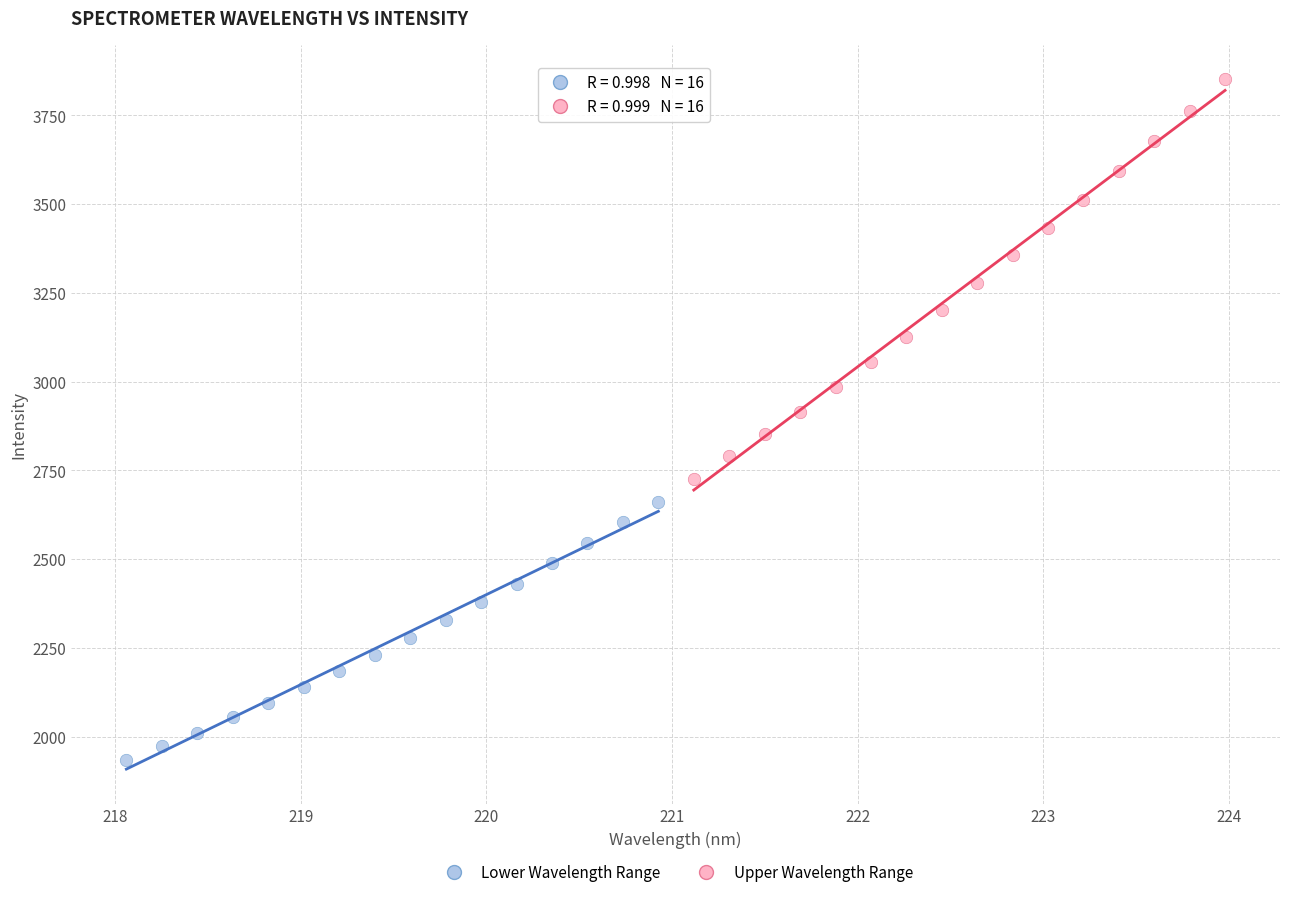

Which series contains the lowest Y value?

Lower Wavelength Range